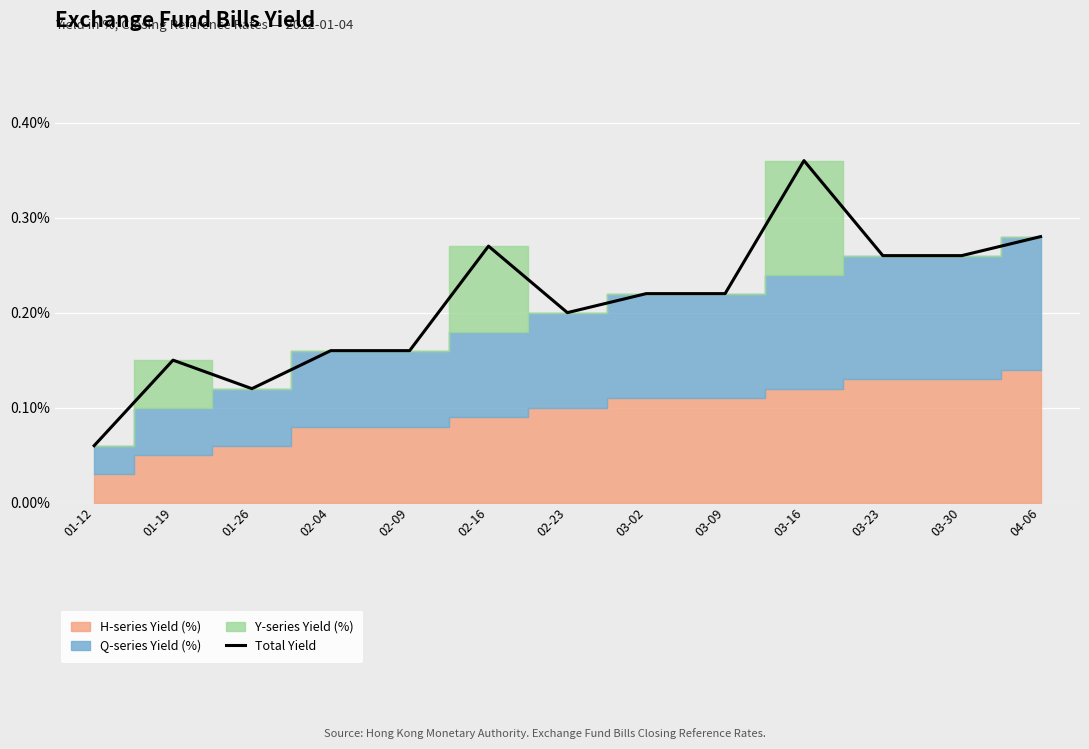

Which category has the lowest value across all series?

01-12